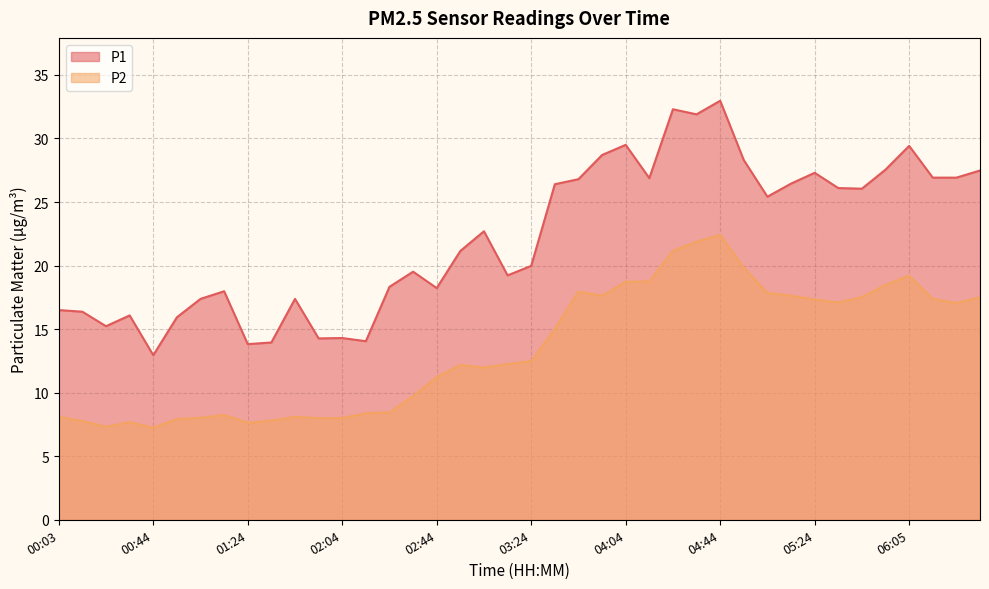

What is the total value across all series at 05:14?

44.1